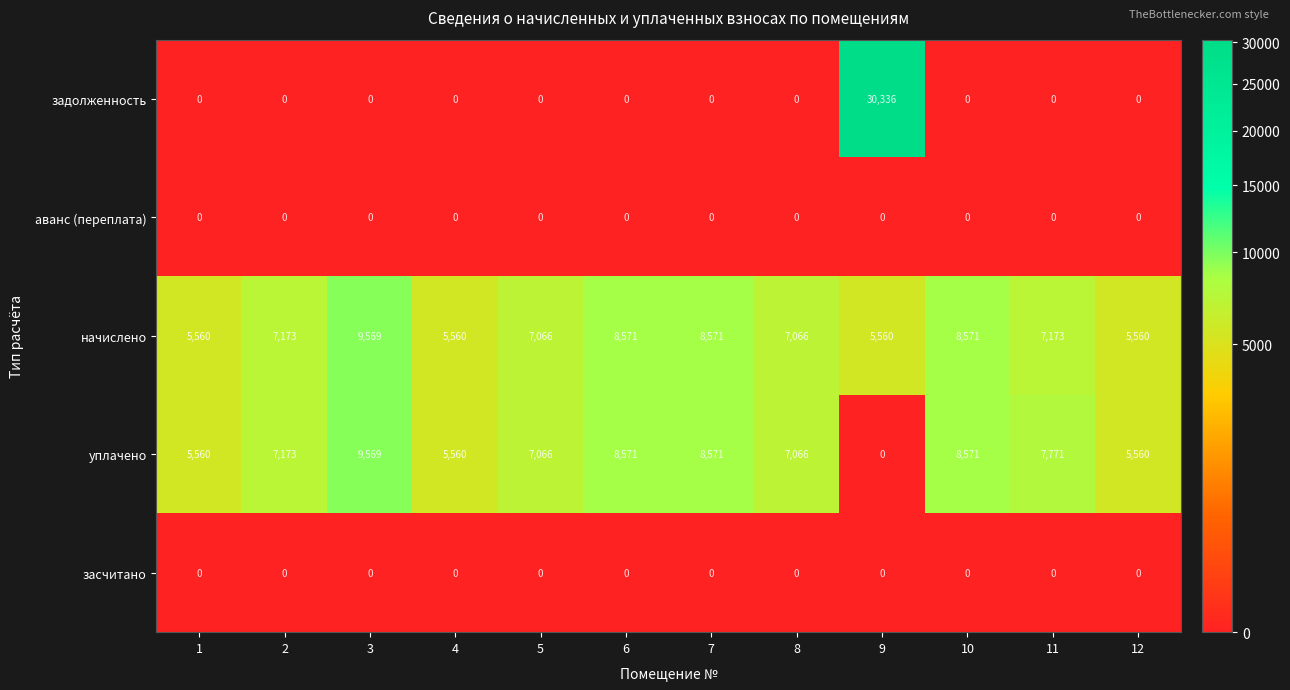

True or false: засчитано has a value of 0 at 1.

True